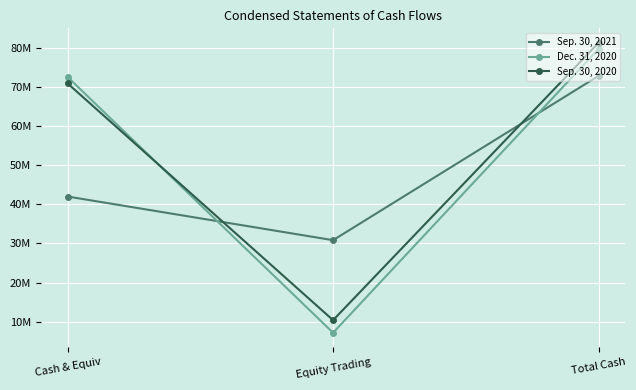

What is the sum of all Sep. 30, 2020 values?

162582400